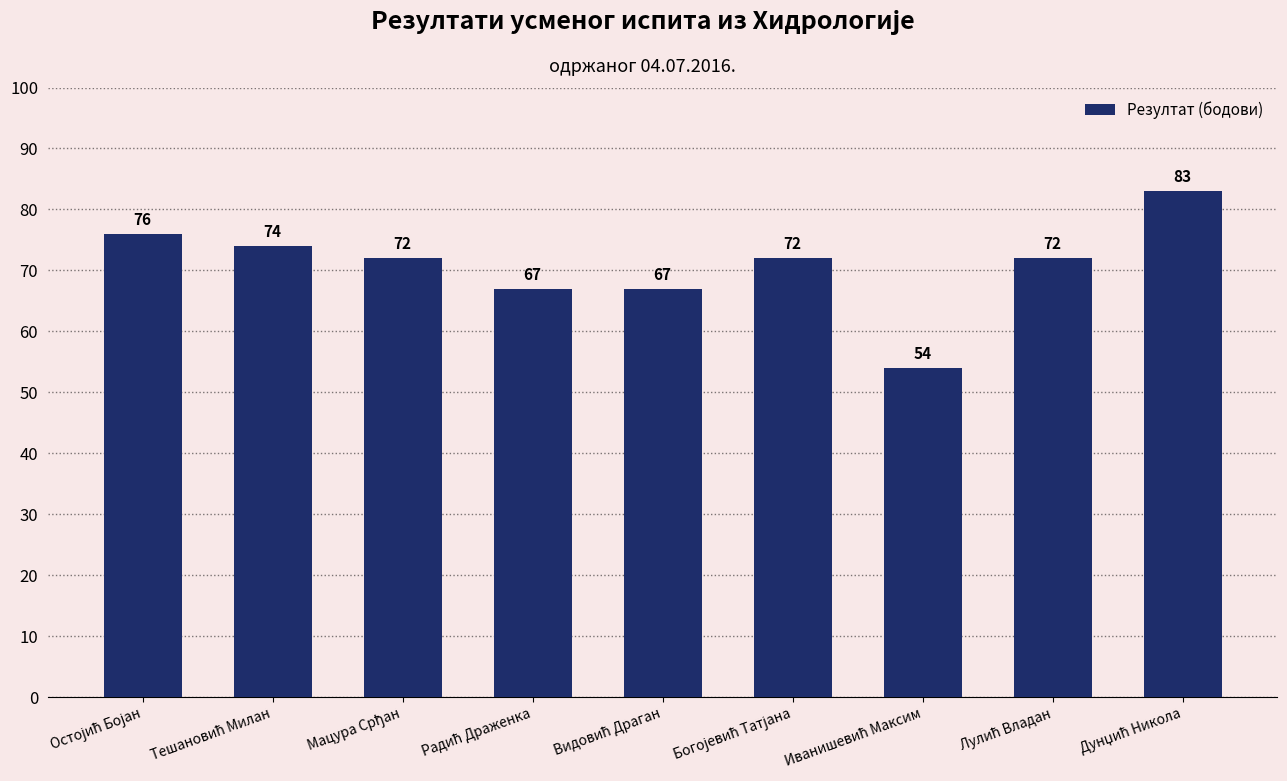

What is the average value?

71